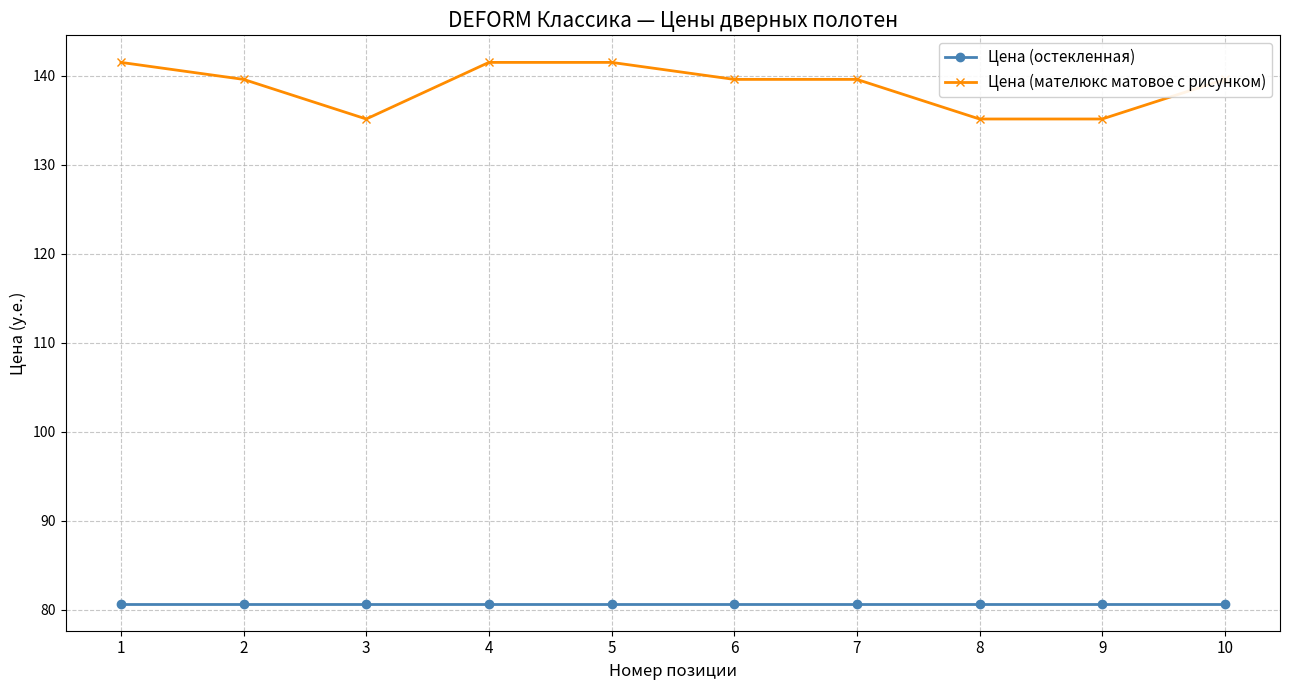

How many distinct data groups are displayed?

2